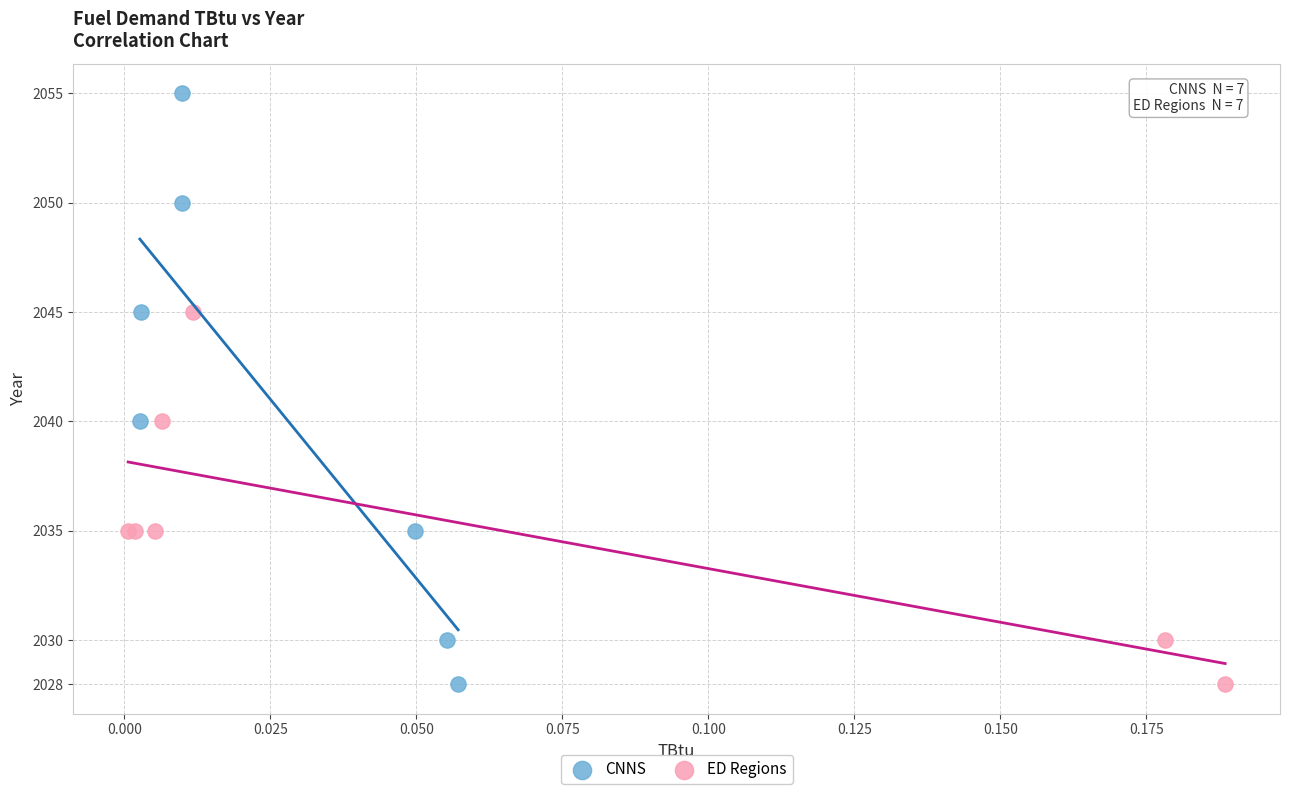

What are all the series names shown in the legend?

CNNS, ED Regions